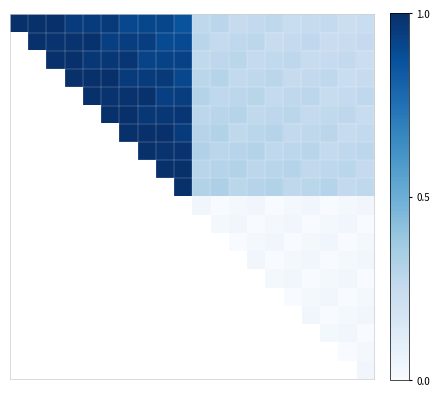

At how many categories does at least one series exceed 0?

20